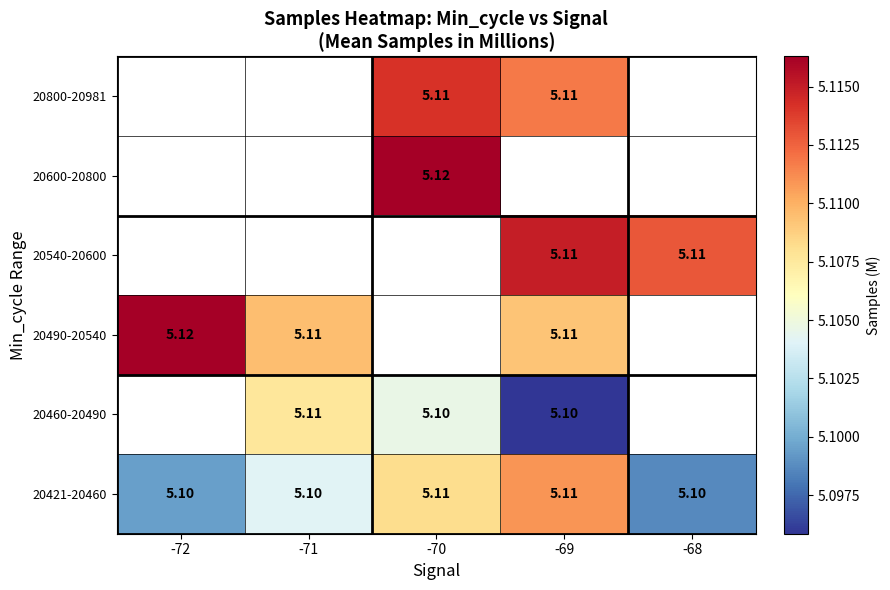

Rank the categories by 20421-20460 value from highest to lowest.

-69, -70, -71, -72, -68